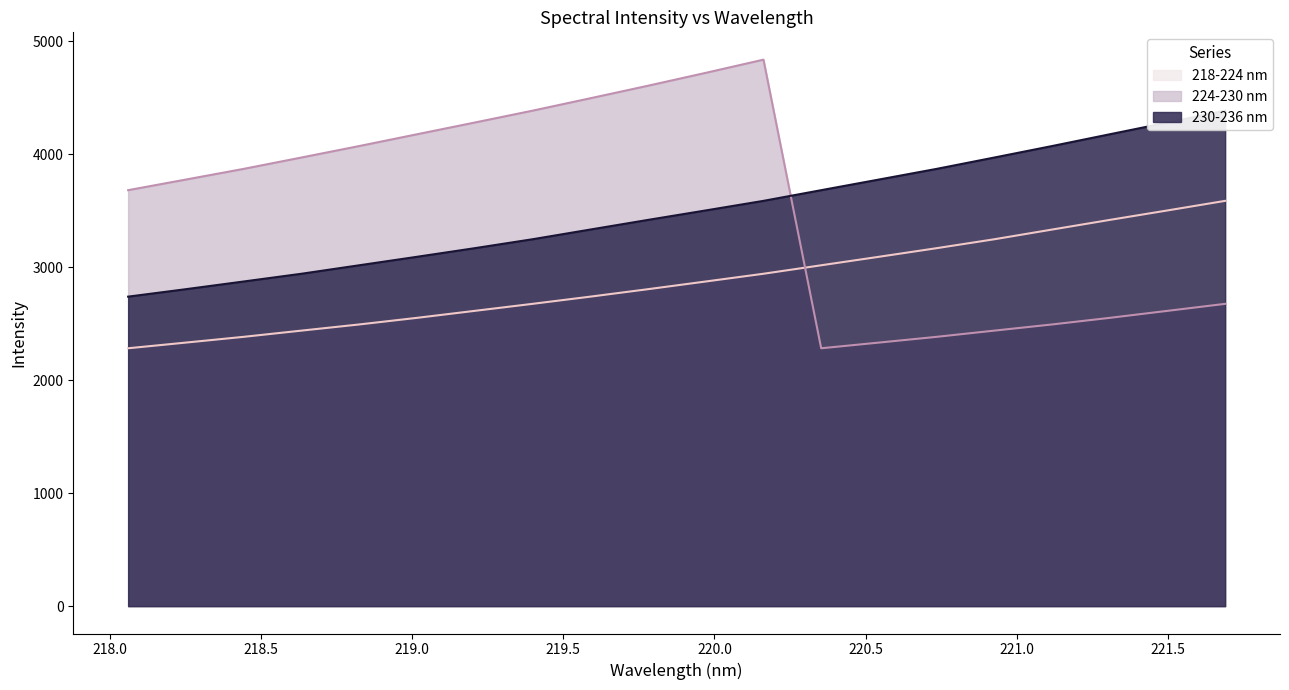

Rank the series by their maximum value, from lowest to highest.

218-224 nm, 230-236 nm, 224-230 nm